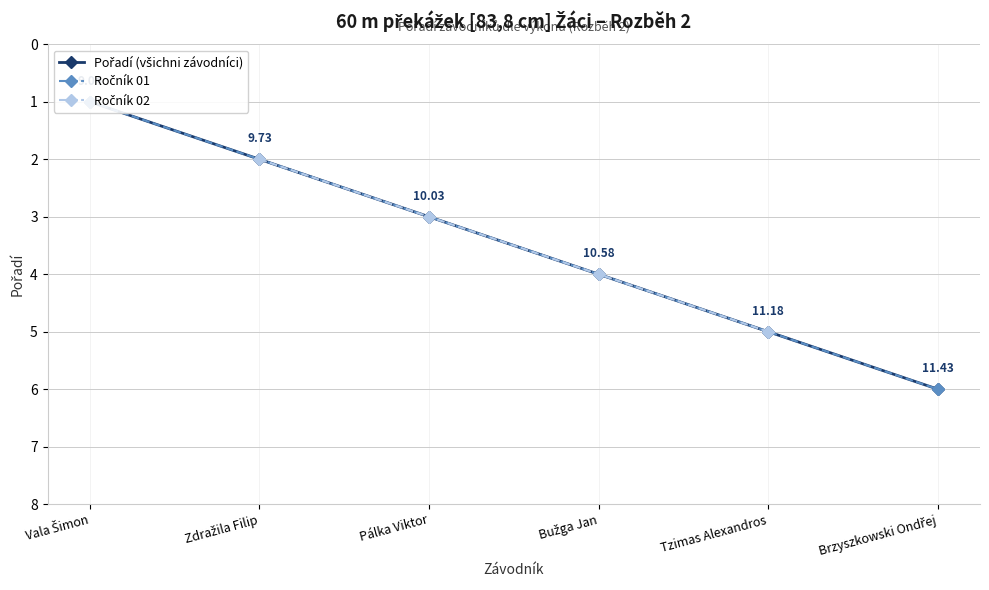

What is the average value?

4